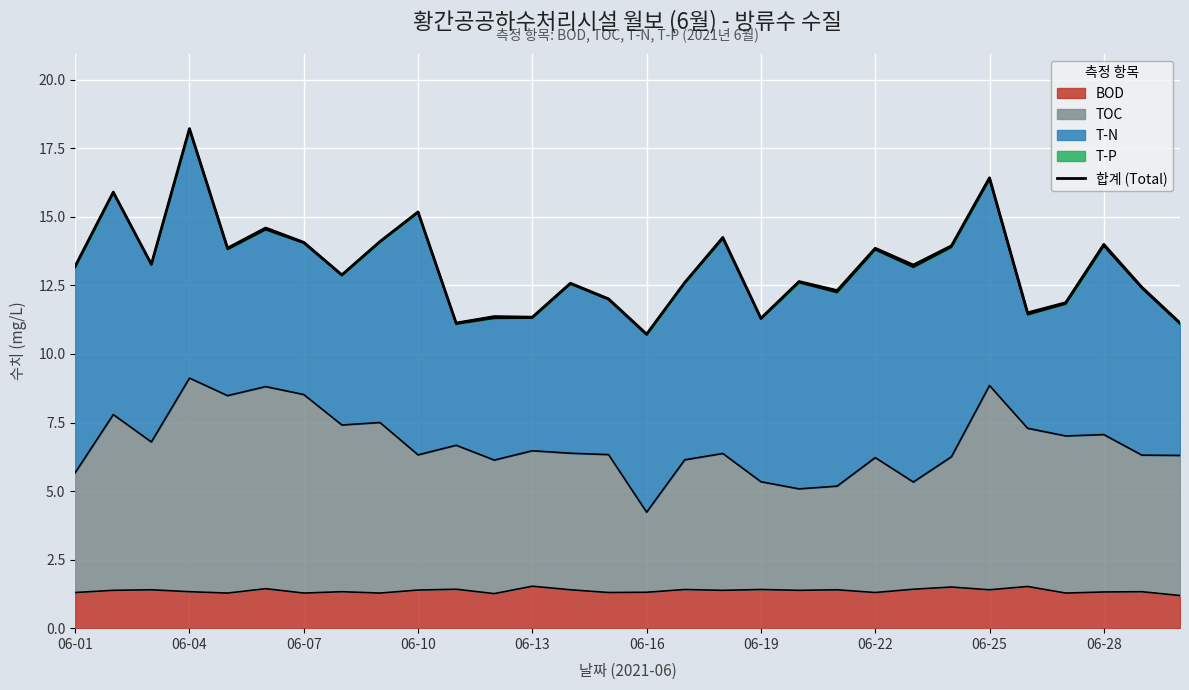

Is it true that the value at 14 is 12.0?

True